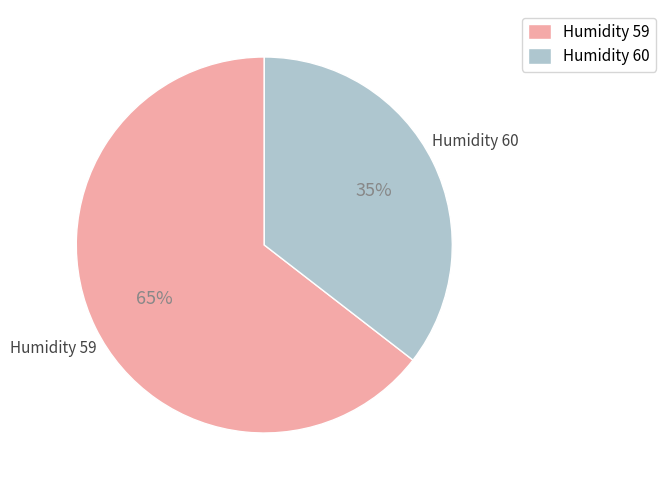

To the nearest percent, what portion does Humidity 60 represent?

35%